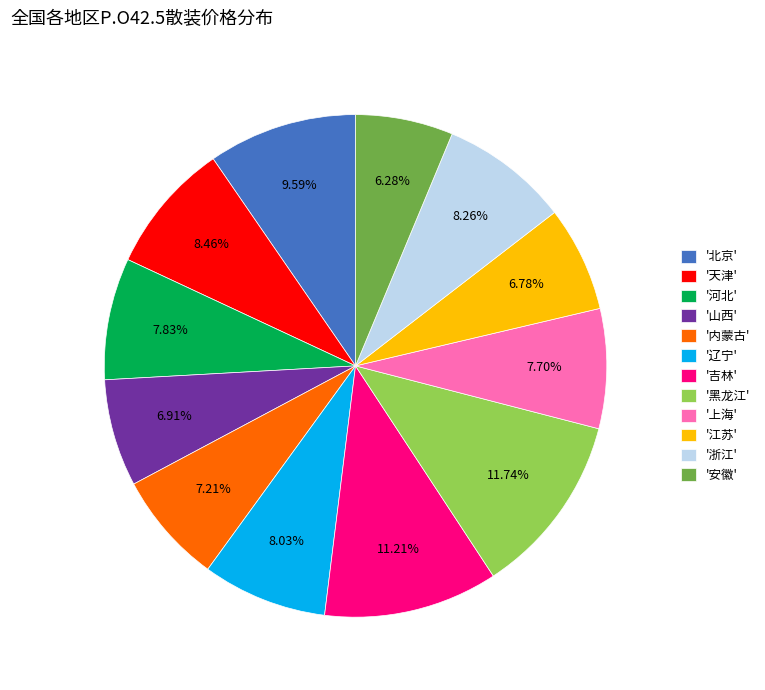

Which has a higher value, '黑龙江' or '浙江'?

'黑龙江'